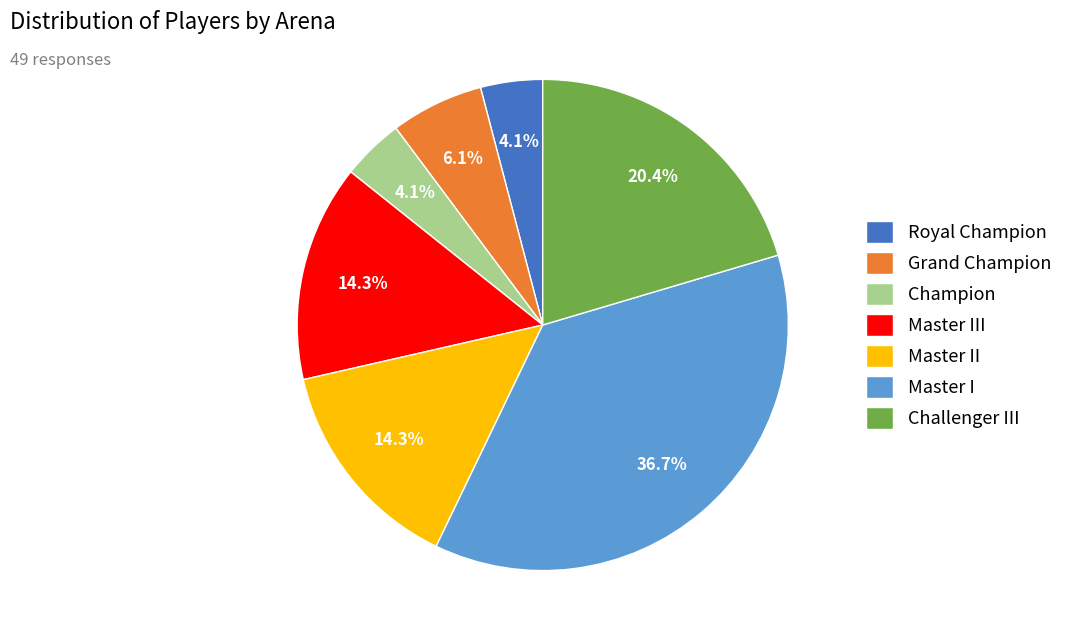

The Royal Champion slice represents 18% of the pie. True or false?

False